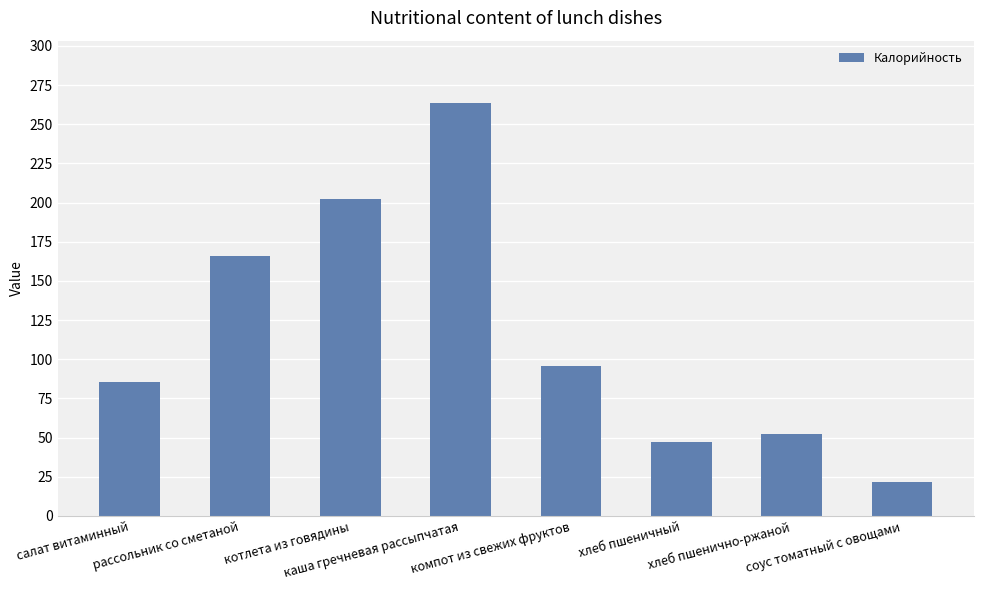

What is the difference between the values at рассольник со сметаной and хлеб пшеничный?

118.8